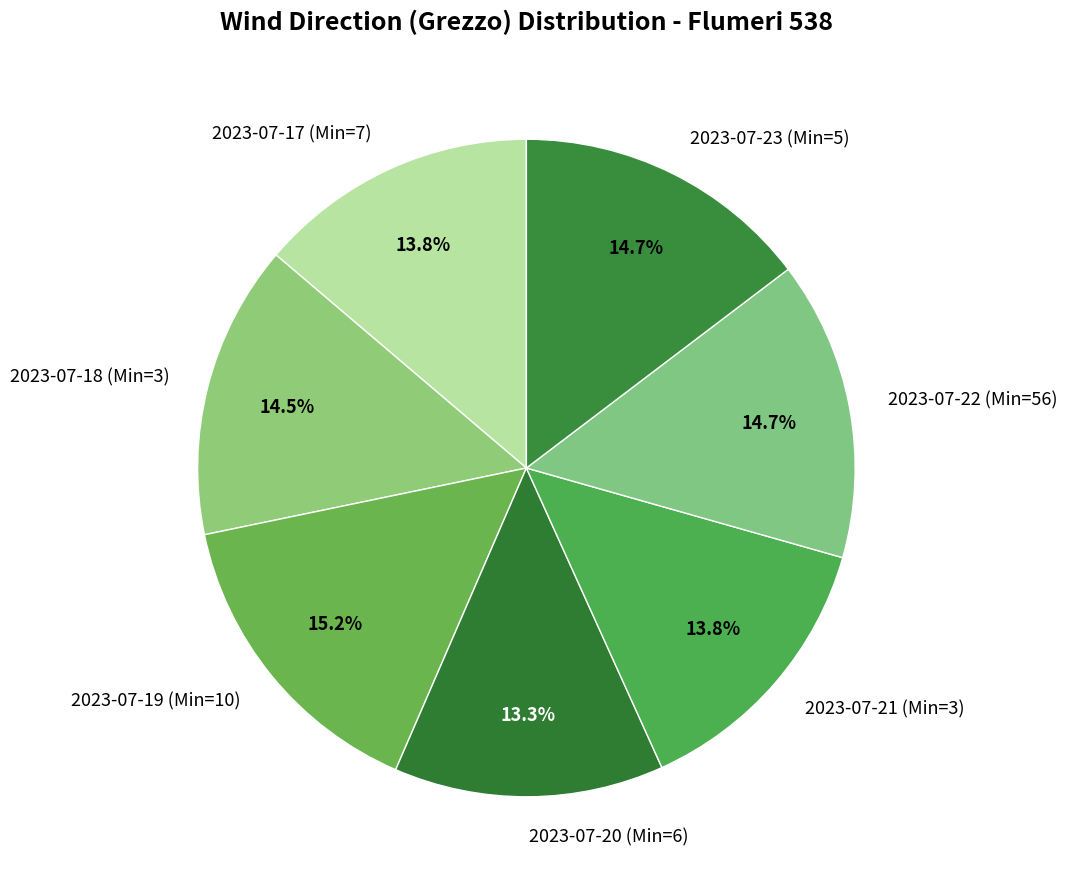

To the nearest percent, what portion does 2023-07-23 (Min=5) represent?

15%